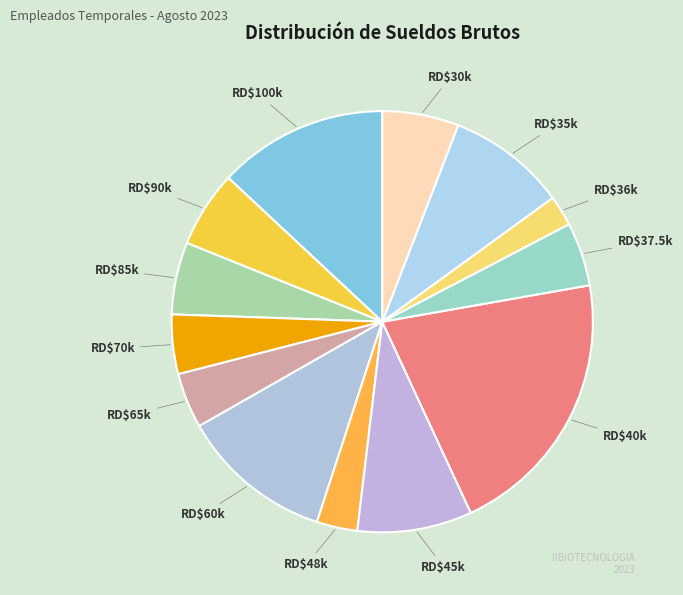

How many segments does this pie chart have?

13